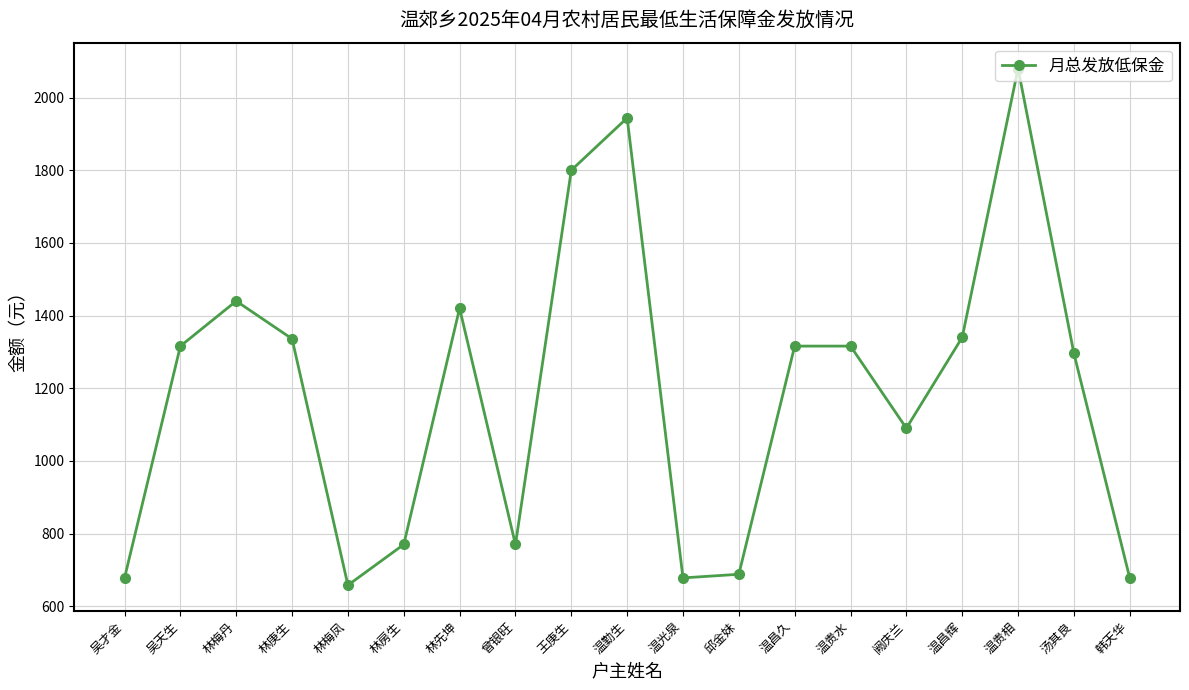

What position from the right is 温昌久?

7